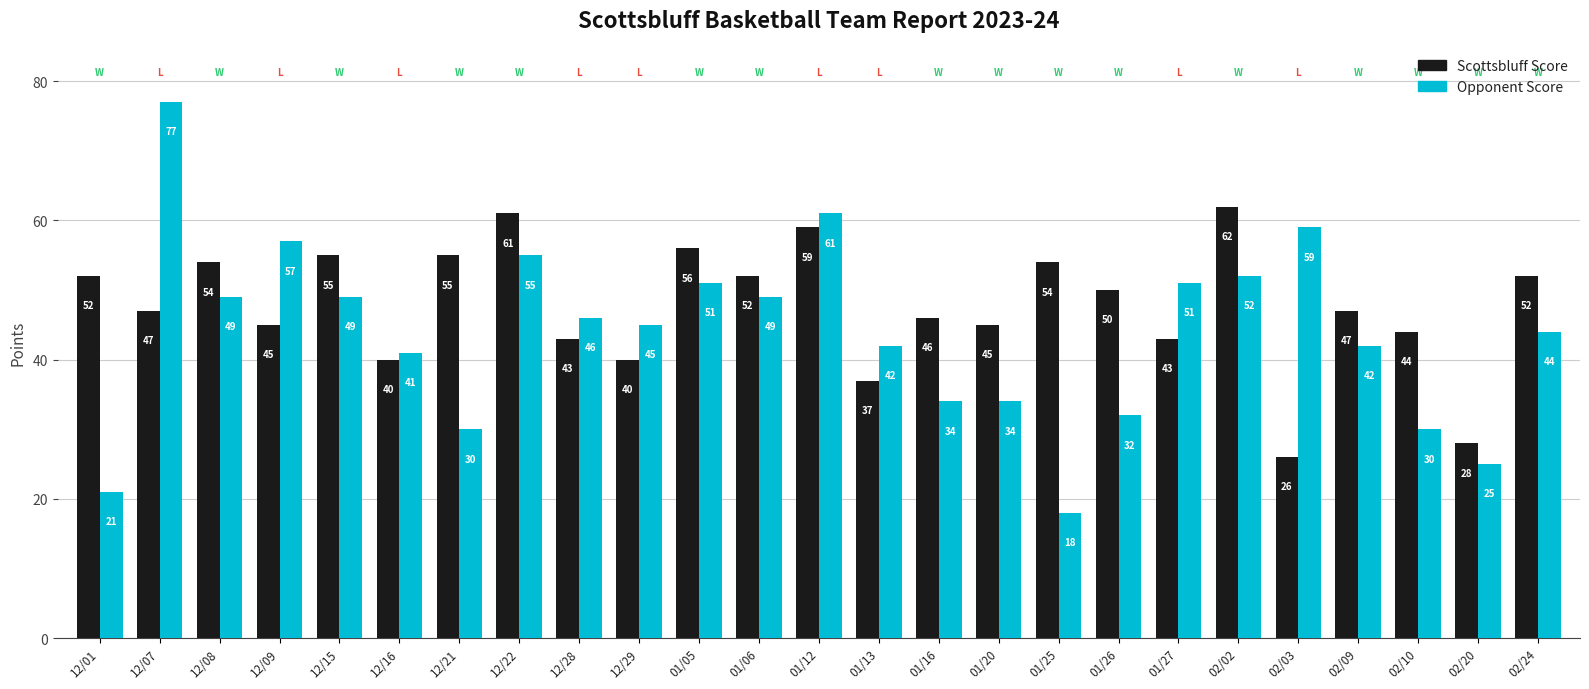

At which label does Opponent Score first exceed 45?

12/07